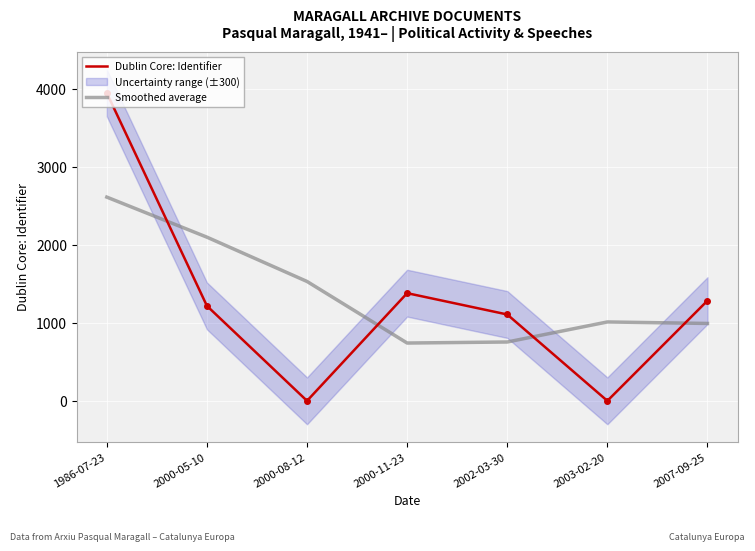

At which label does Smoothed average first exceed 1010?

1986-07-23